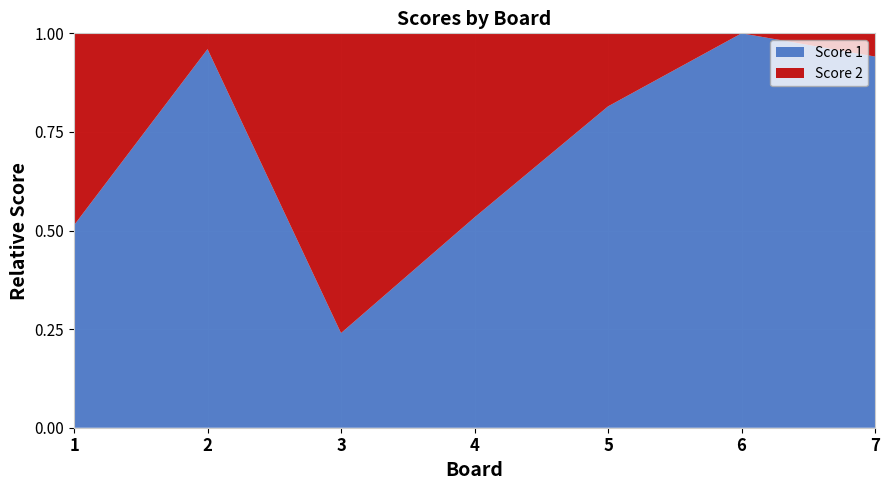

Reading left to right, what are all the values shown in this chart?

Score 1: 19	24	6	8	22	23	16
Score 2: 18	1	19	7	5	0	1